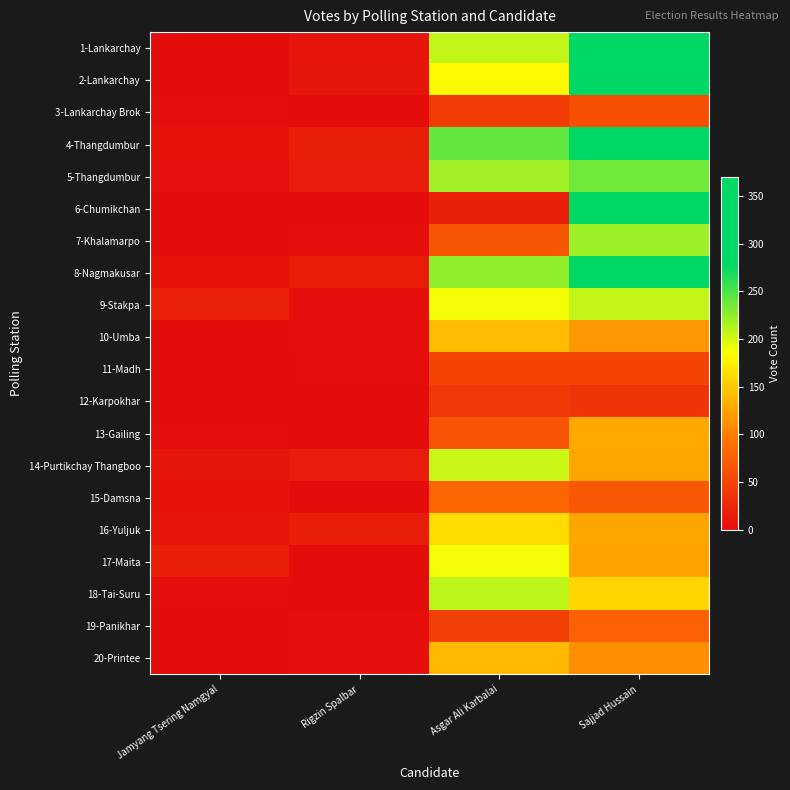

Reading left to right, transcribe all the data shown in this chart.

1-Lankarchay: Jamyang Tsering Namgyal=0	Rigzin Spalbar=8	Asgar Ali Karbalai=207	Sajjad Hussain=283
2-Lankarchay: Jamyang Tsering Namgyal=0	Rigzin Spalbar=9	Asgar Ali Karbalai=181	Sajjad Hussain=348
3-Lankarchay Brok: Jamyang Tsering Namgyal=2	Rigzin Spalbar=0	Asgar Ali Karbalai=44	Sajjad Hussain=62
4-Thangdumbur: Jamyang Tsering Namgyal=7	Rigzin Spalbar=17	Asgar Ali Karbalai=242	Sajjad Hussain=279
5-Thangdumbur: Jamyang Tsering Namgyal=5	Rigzin Spalbar=14	Asgar Ali Karbalai=219	Sajjad Hussain=237
6-Chumikchan: Jamyang Tsering Namgyal=0	Rigzin Spalbar=0	Asgar Ali Karbalai=18	Sajjad Hussain=370
7-Khalamarpo: Jamyang Tsering Namgyal=1	Rigzin Spalbar=4	Asgar Ali Karbalai=67	Sajjad Hussain=220
8-Nagmakusar: Jamyang Tsering Namgyal=6	Rigzin Spalbar=15	Asgar Ali Karbalai=225	Sajjad Hussain=330
9-Stakpa: Jamyang Tsering Namgyal=20	Rigzin Spalbar=3	Asgar Ali Karbalai=189	Sajjad Hussain=208
10-Umba: Jamyang Tsering Namgyal=0	Rigzin Spalbar=4	Asgar Ali Karbalai=141	Sajjad Hussain=118
11-Madh: Jamyang Tsering Namgyal=0	Rigzin Spalbar=2	Asgar Ali Karbalai=52	Sajjad Hussain=52
12-Karpokhar: Jamyang Tsering Namgyal=1	Rigzin Spalbar=1	Asgar Ali Karbalai=41	Sajjad Hussain=37
13-Gailing: Jamyang Tsering Namgyal=2	Rigzin Spalbar=1	Asgar Ali Karbalai=65	Sajjad Hussain=128
14-Purtikchay Thangboo: Jamyang Tsering Namgyal=9	Rigzin Spalbar=14	Asgar Ali Karbalai=205	Sajjad Hussain=127
15-Damsna: Jamyang Tsering Namgyal=7	Rigzin Spalbar=0	Asgar Ali Karbalai=82	Sajjad Hussain=69
16-Yuljuk: Jamyang Tsering Namgyal=8	Rigzin Spalbar=16	Asgar Ali Karbalai=163	Sajjad Hussain=126
17-Maita: Jamyang Tsering Namgyal=17	Rigzin Spalbar=1	Asgar Ali Karbalai=188	Sajjad Hussain=125
18-Tai-Suru: Jamyang Tsering Namgyal=2	Rigzin Spalbar=1	Asgar Ali Karbalai=209	Sajjad Hussain=158
19-Panikhar: Jamyang Tsering Namgyal=0	Rigzin Spalbar=4	Asgar Ali Karbalai=48	Sajjad Hussain=77
20-Printee: Jamyang Tsering Namgyal=1	Rigzin Spalbar=3	Asgar Ali Karbalai=140	Sajjad Hussain=110